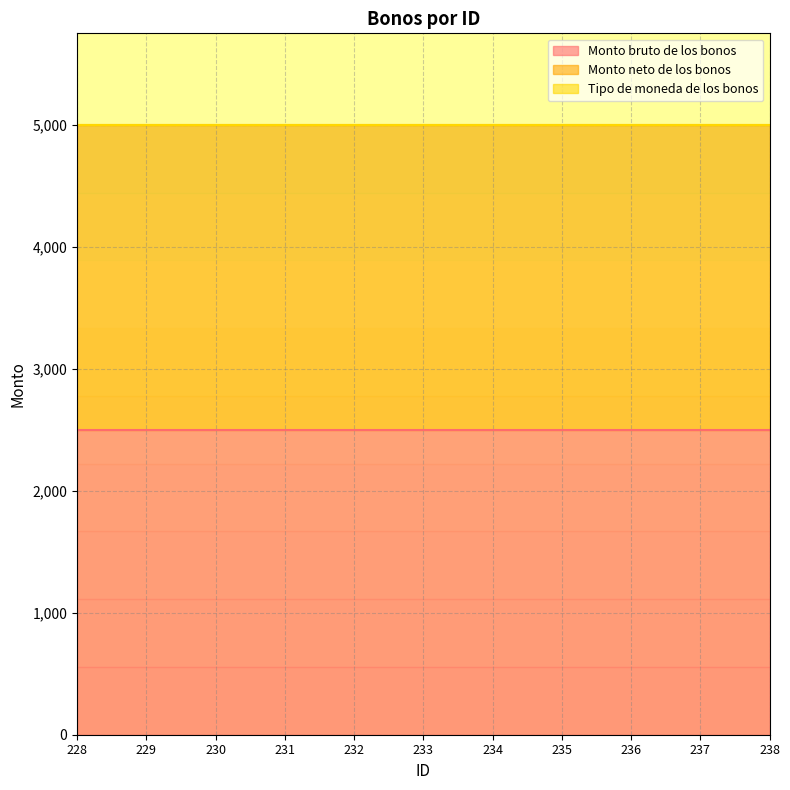

True or false: Monto neto de los bonos has a value of 2500 at 228.

True